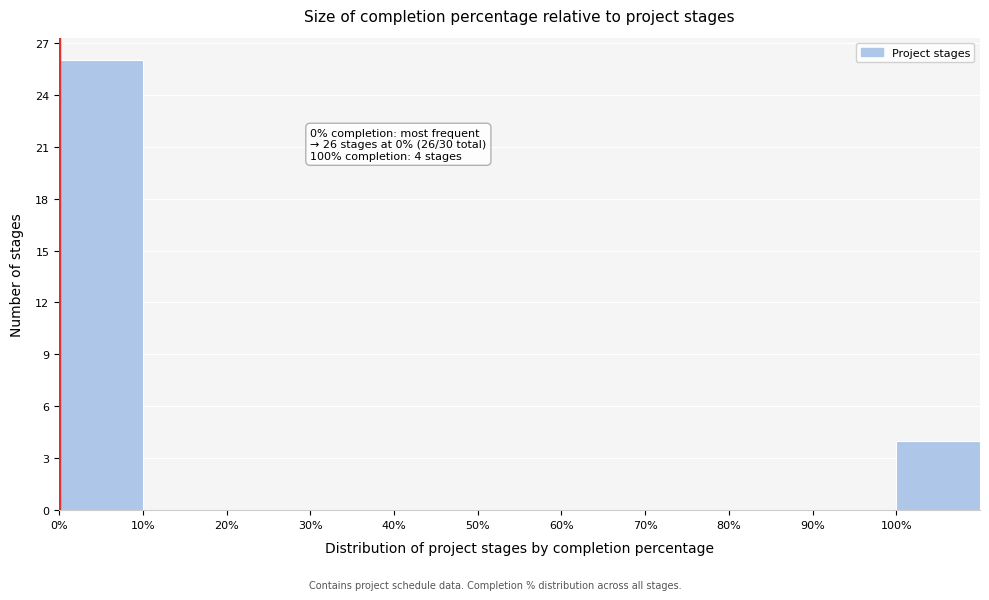

Over which range of the x-axis is the bar tallest?

0 to 10